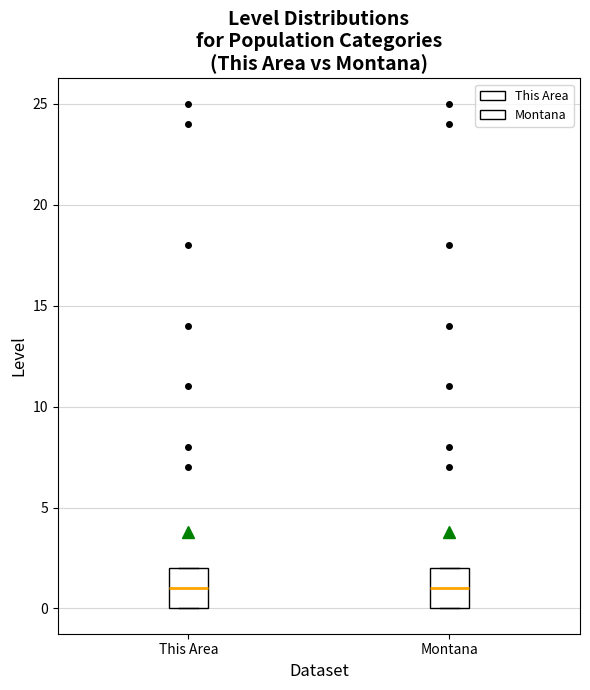

Where is the upper edge of the box for This Area on the y-axis? The values are not printed on the chart, so give them approximately, as read against the axis.

2